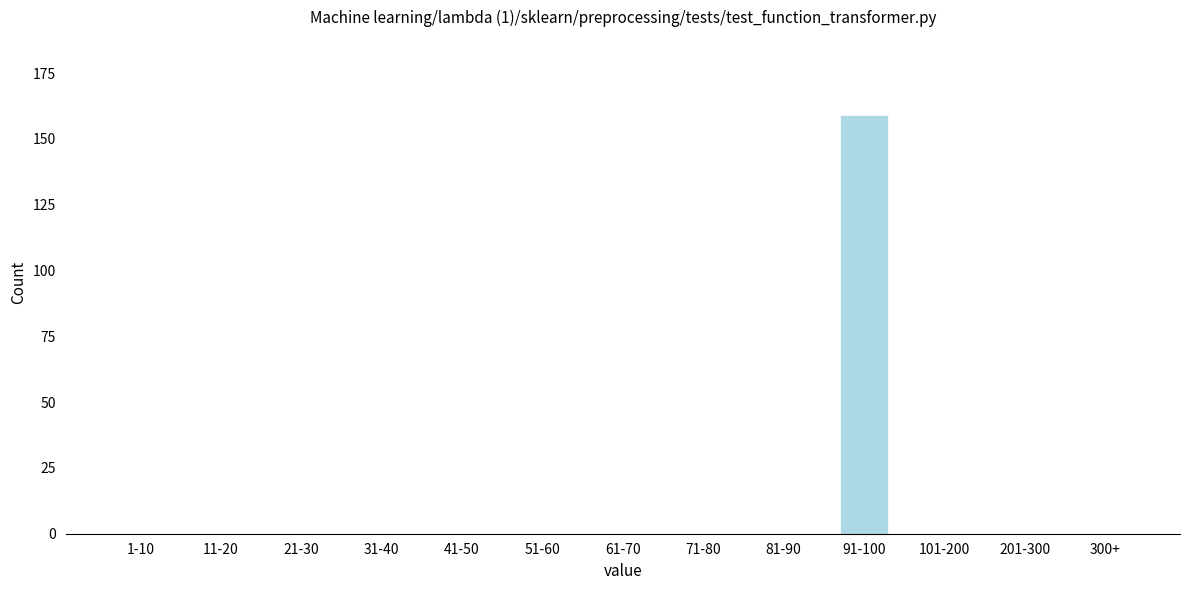

Reading left to right, extract all data points from this chart.

1-10=0	11-20=0	21-30=0	31-40=0	41-50=0	51-60=0	61-70=0	71-80=0	81-90=0	91-100=159	101-200=0	201-300=0	300+=0